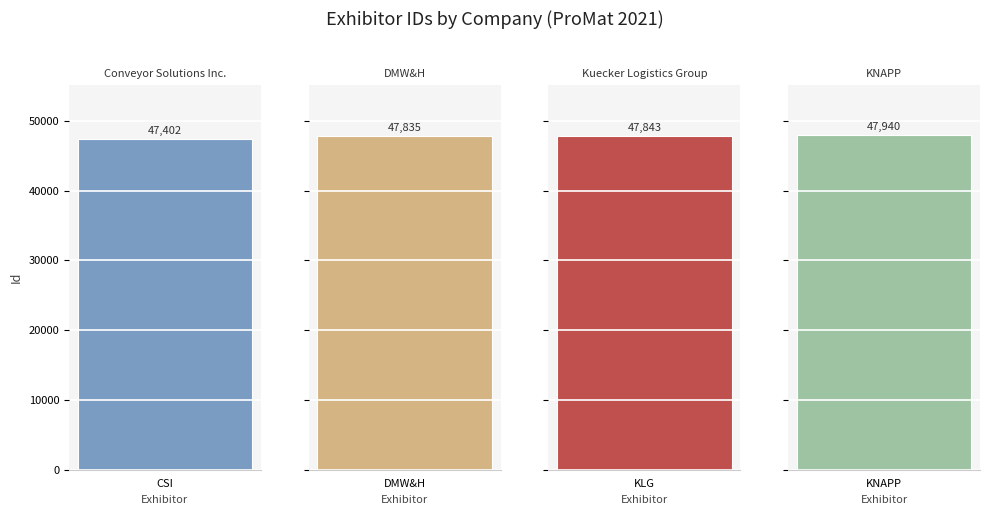

What is the approximate value at KNAPP, to the nearest 10?

47940